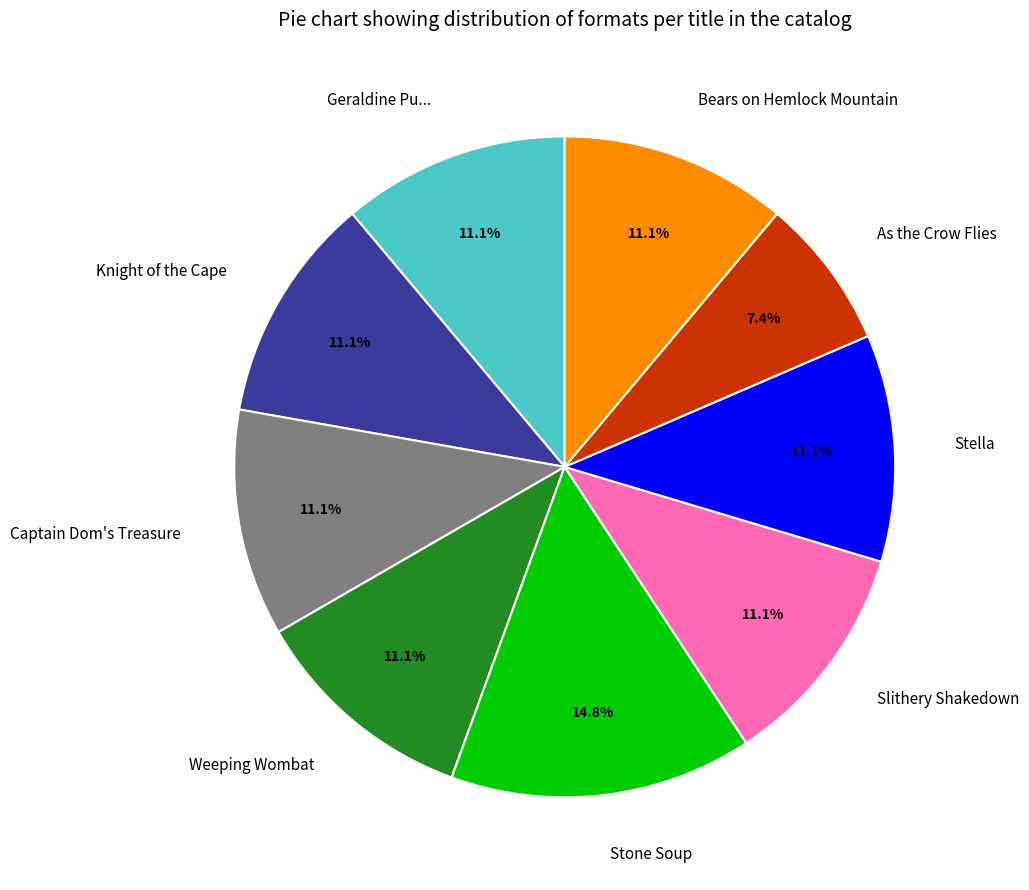

Is Stone Soup the majority of the pie?

No